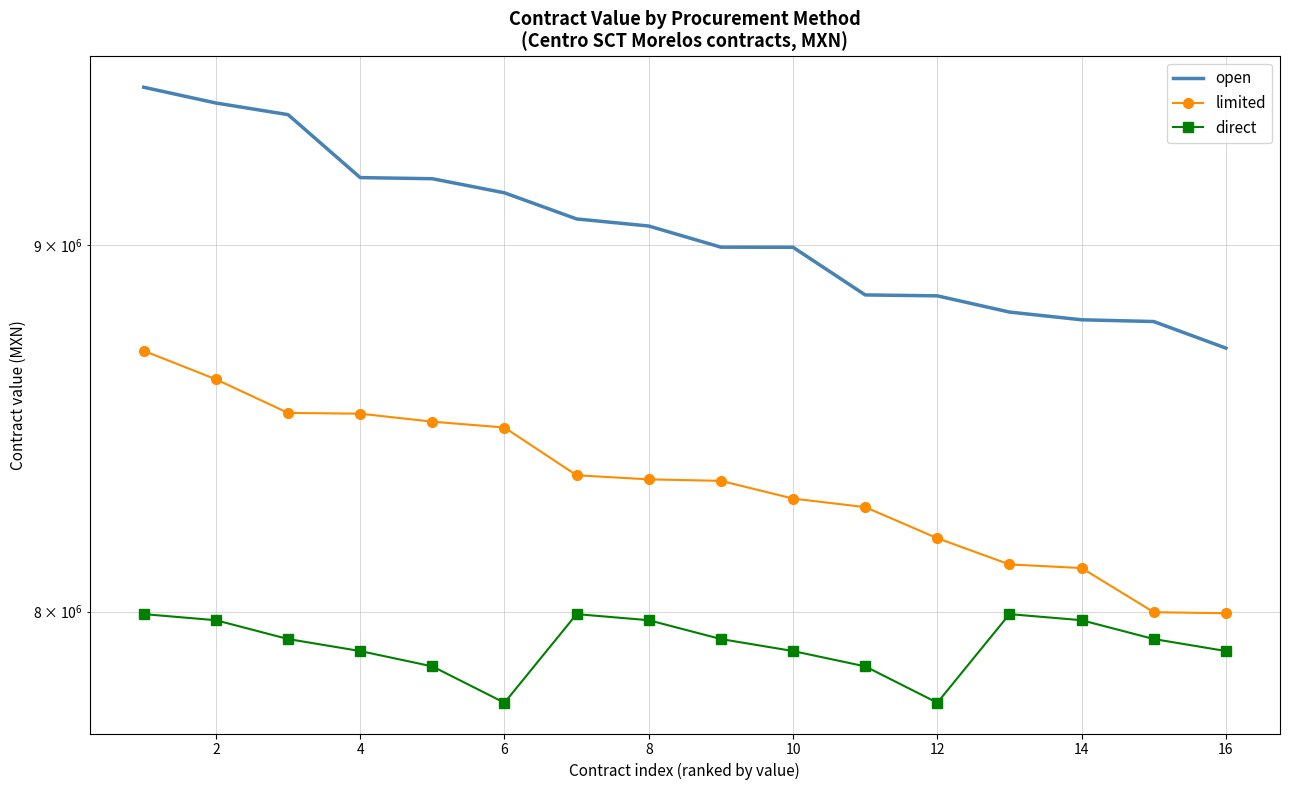

True or false: direct has a value of 7899185.0 at 18.

True